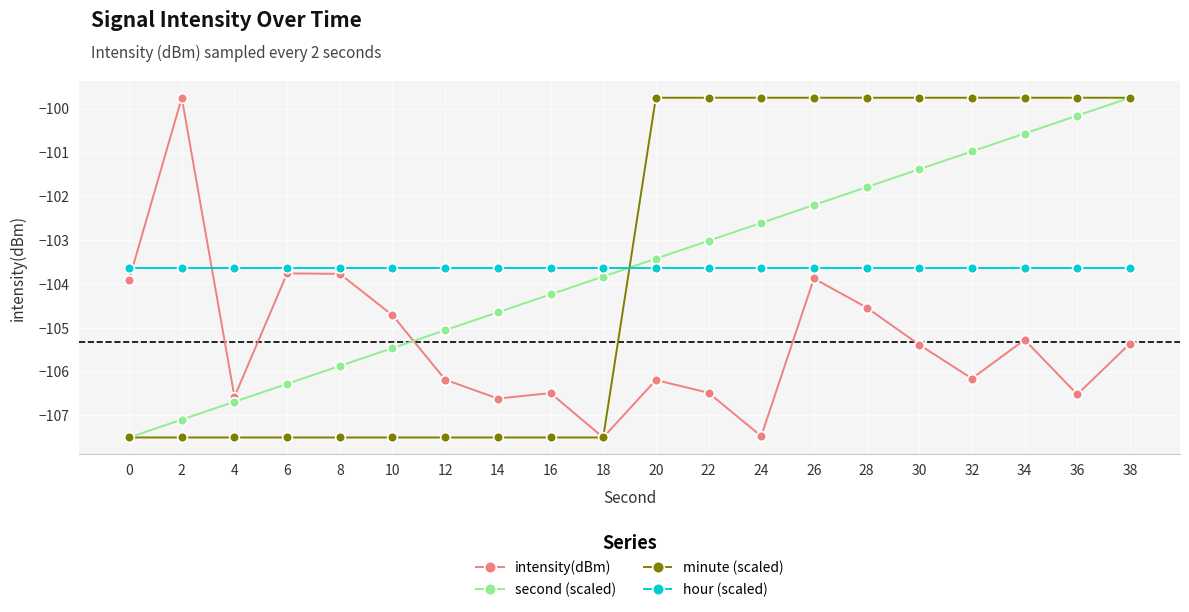

Is this an area chart (filled region under the line)?

No